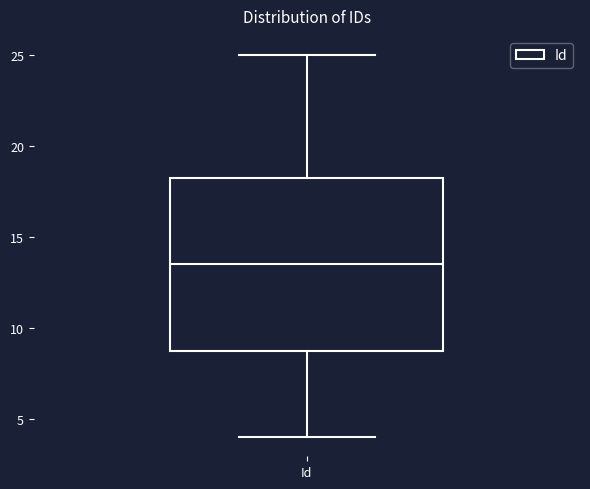

Read this box plot against the y-axis: the position of the median line, the range covered by the box, and the ends of both whiskers. The values are not printed on the chart, so give them approximately, as read against the axis.

median 13.5, box 9.0 to 18.5, whiskers 4.0 to 25.0